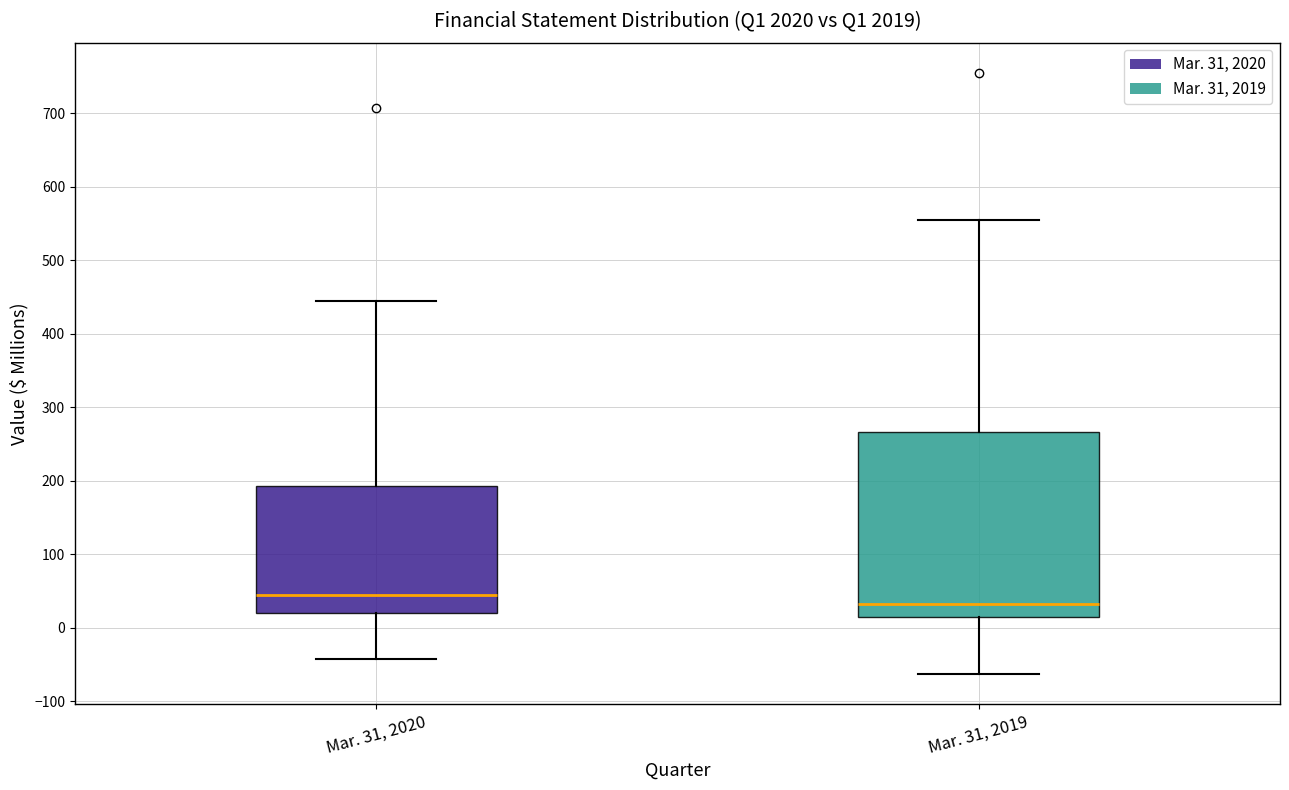

Which box is the tallest, from its lower edge to its upper edge?

Mar. 31, 2019